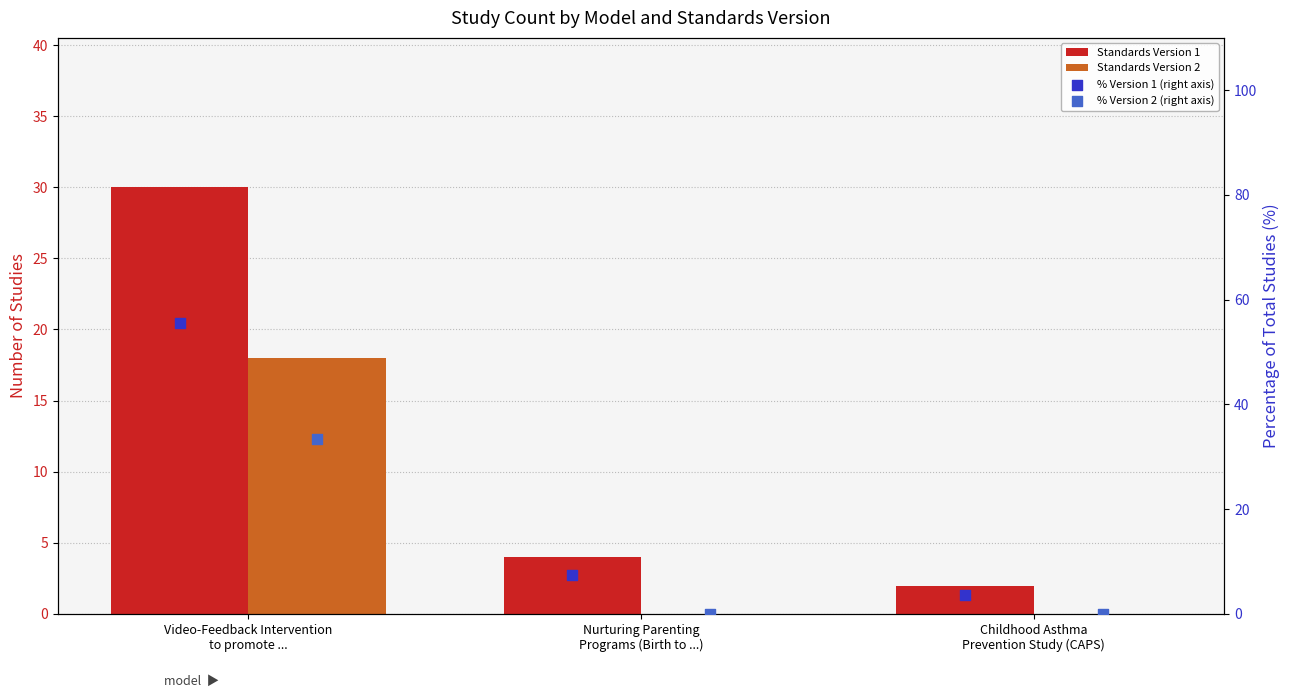

At how many categories does at least one series exceed 26?

1